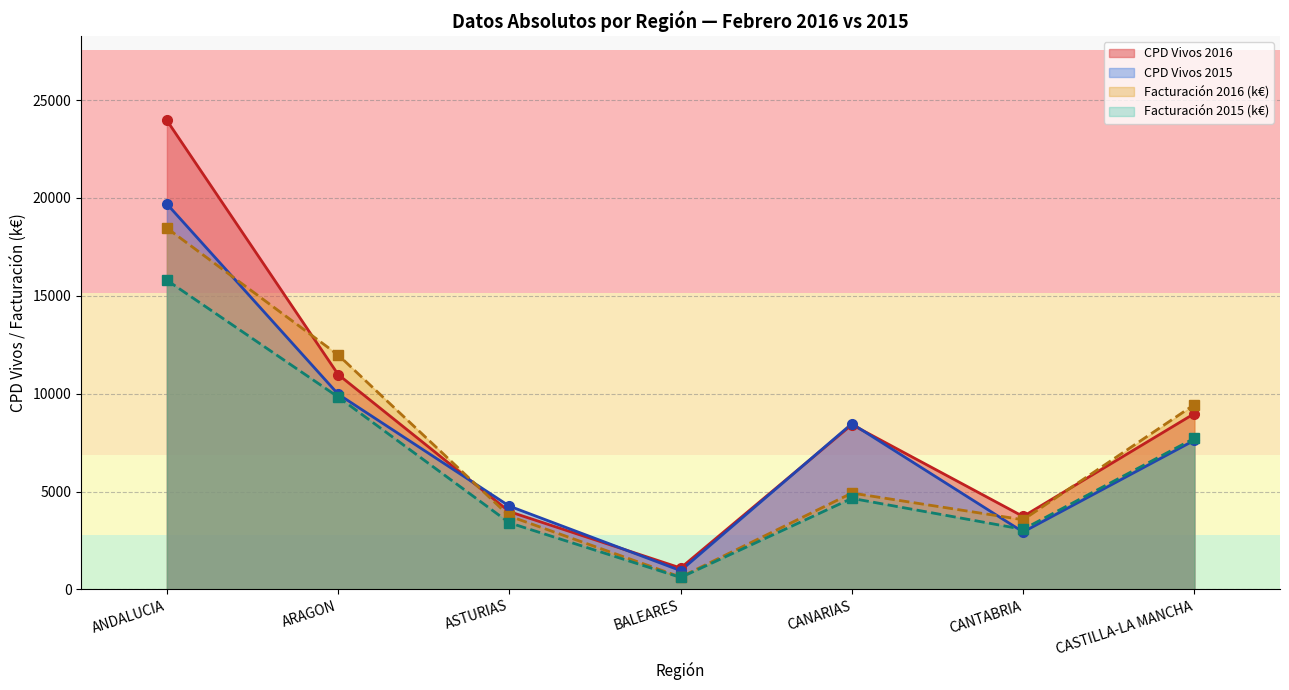

At how many categories does at least one series exceed 8424?

4